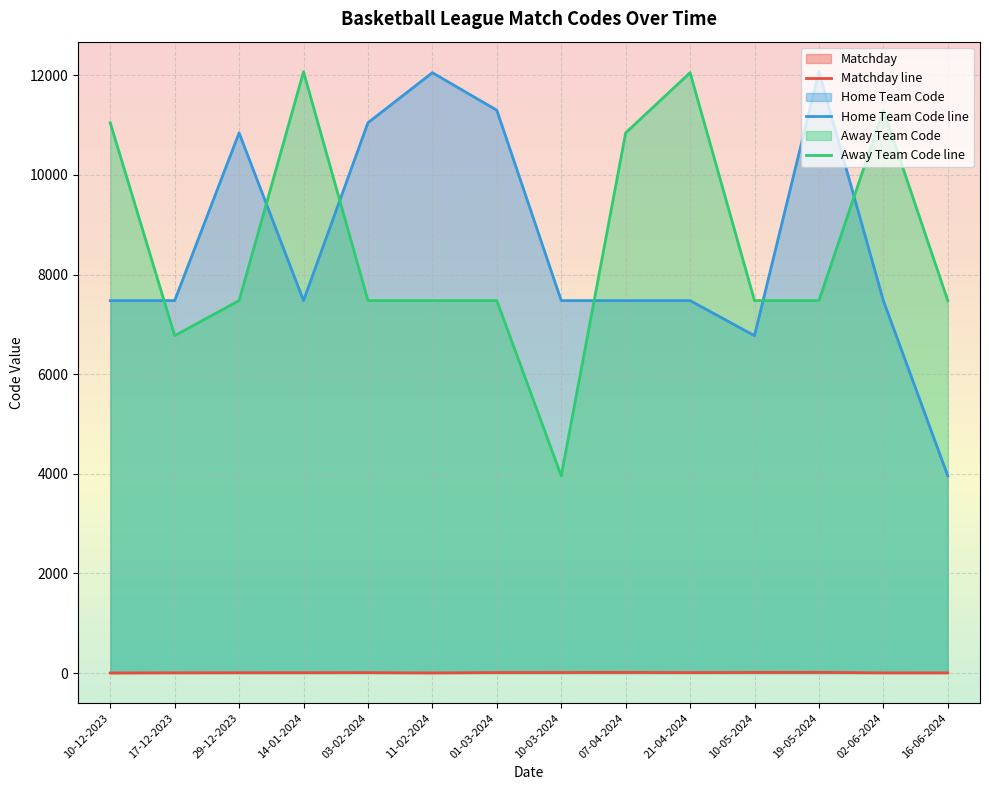

List the series in order of their peak value, highest first.

Home Team Code line, Away Team Code line, Matchday line